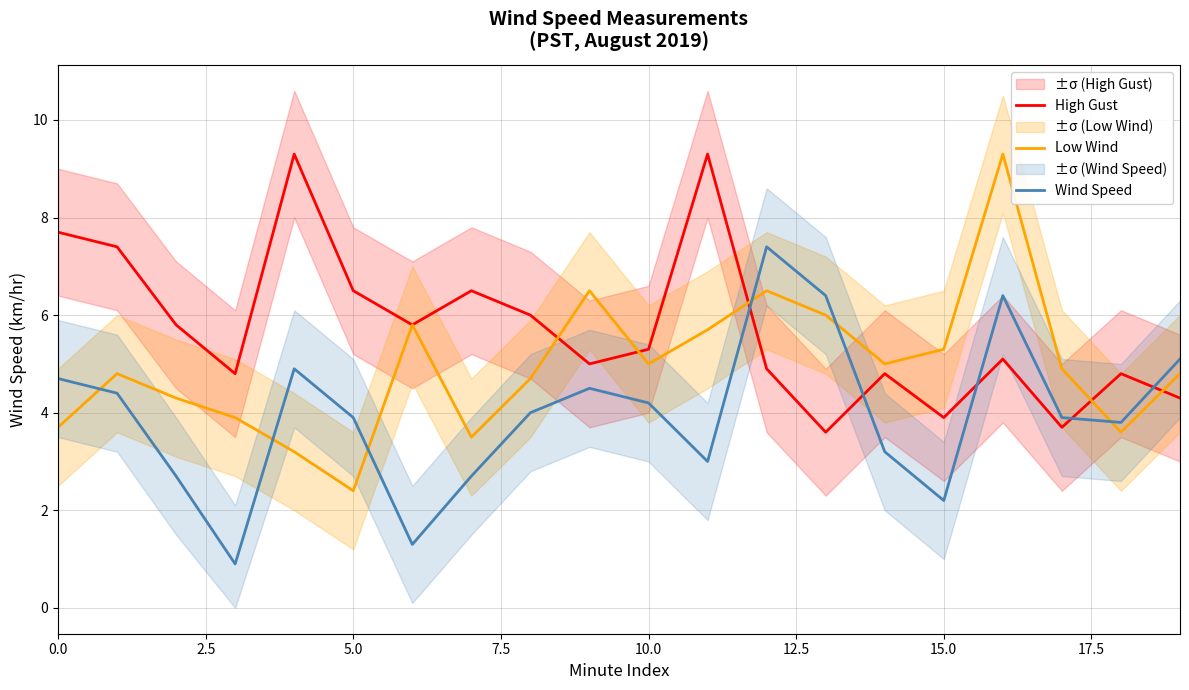

What is the approximate value of High Gust at 14?

4.8